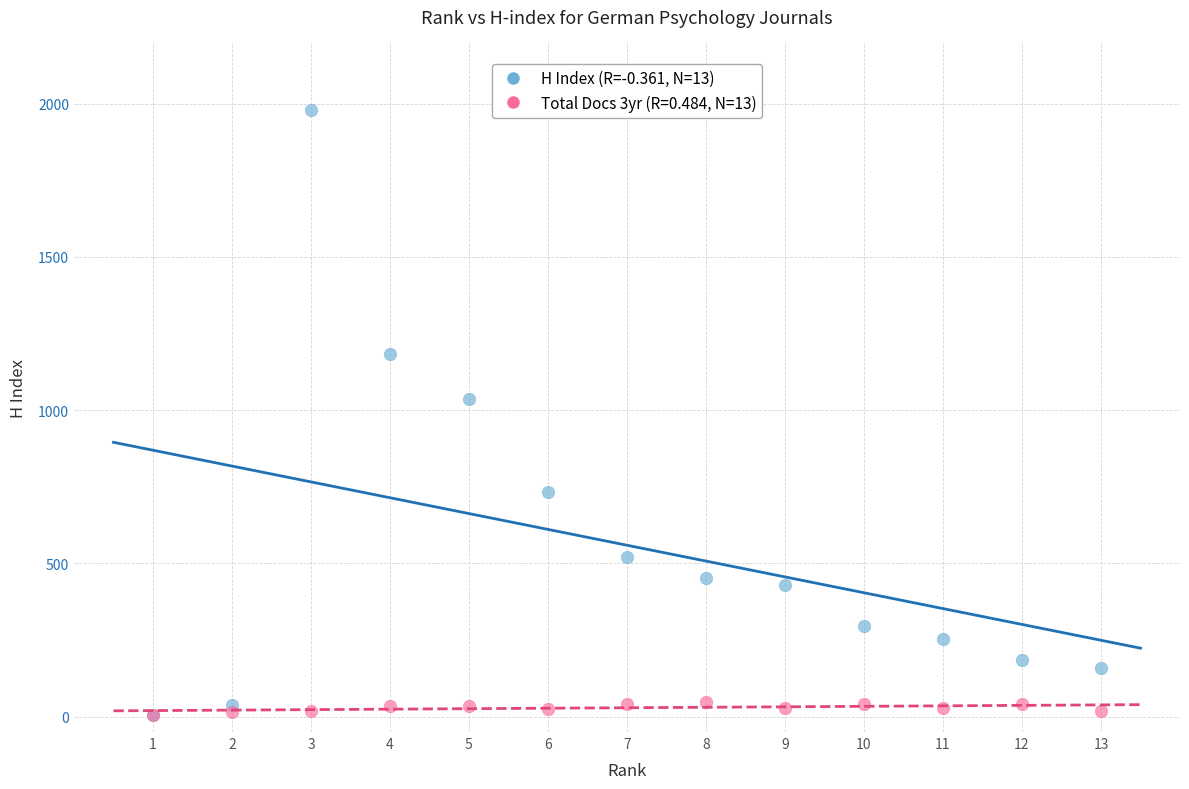

Across all series, what Y value is closest to 991?

1037